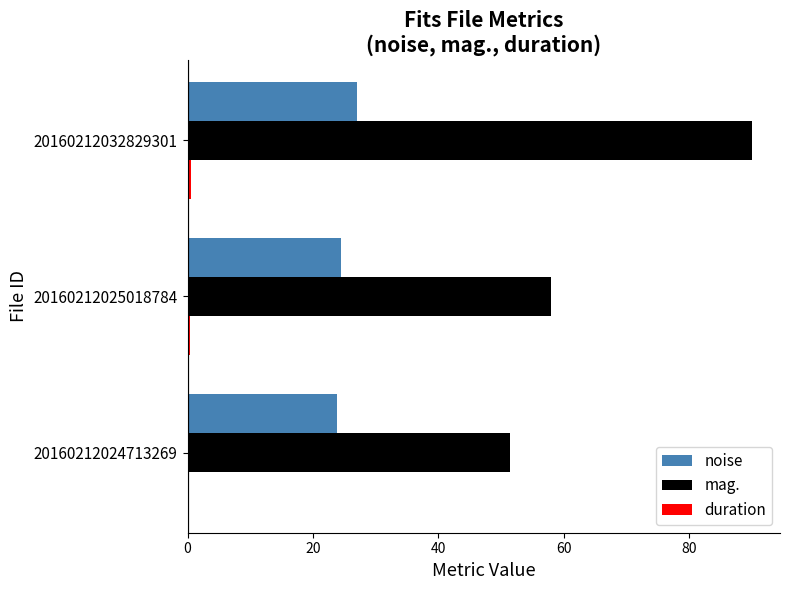

Count the number of categories in the chart.

3